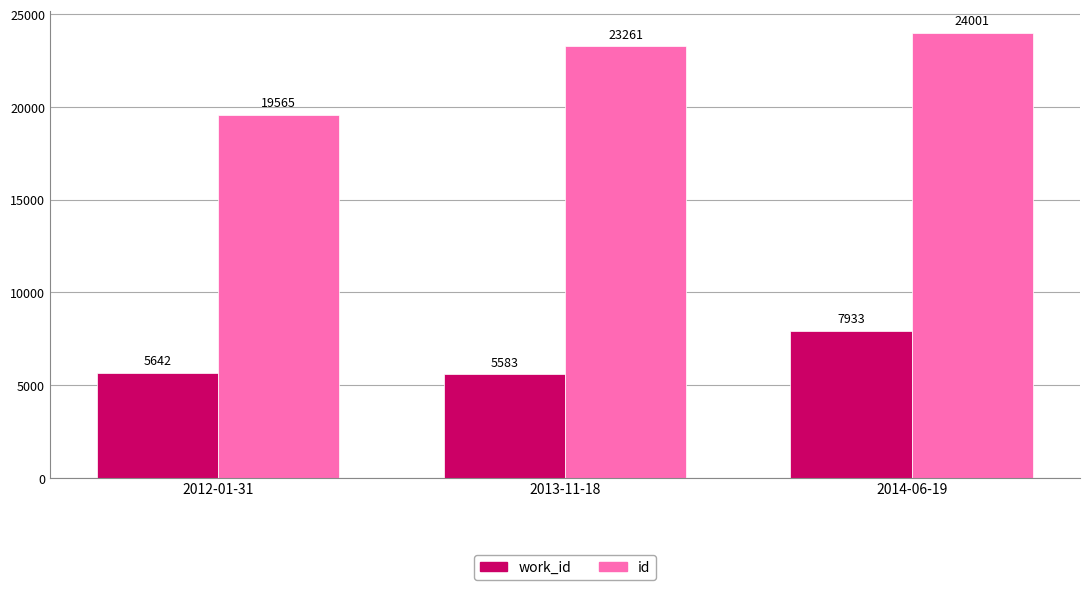

Reading left to right, list all the values displayed in this chart.

work_id: 5642	5583	7933
id: 19565	23261	24001